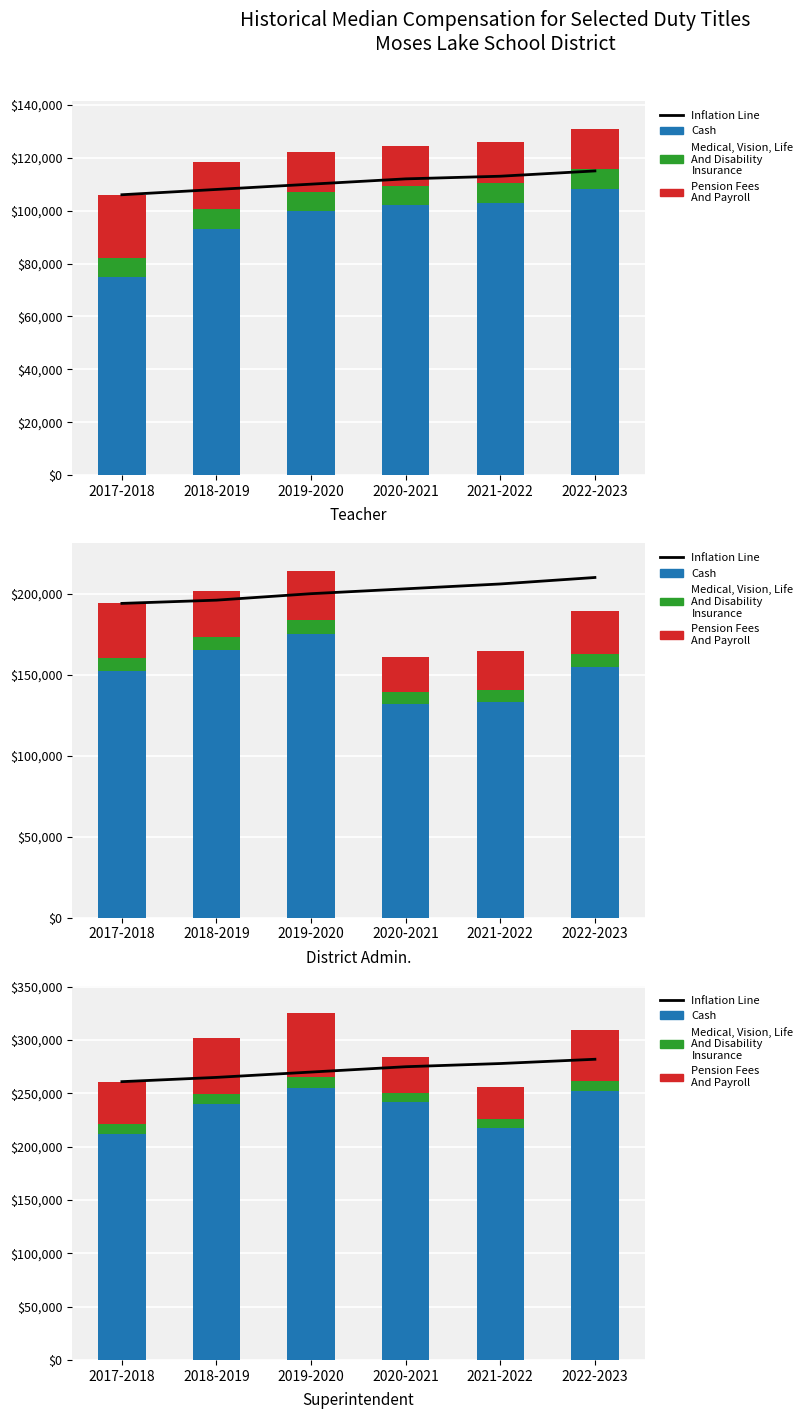

The value of Cash at 2019-2020 is 255000. True or false?

True